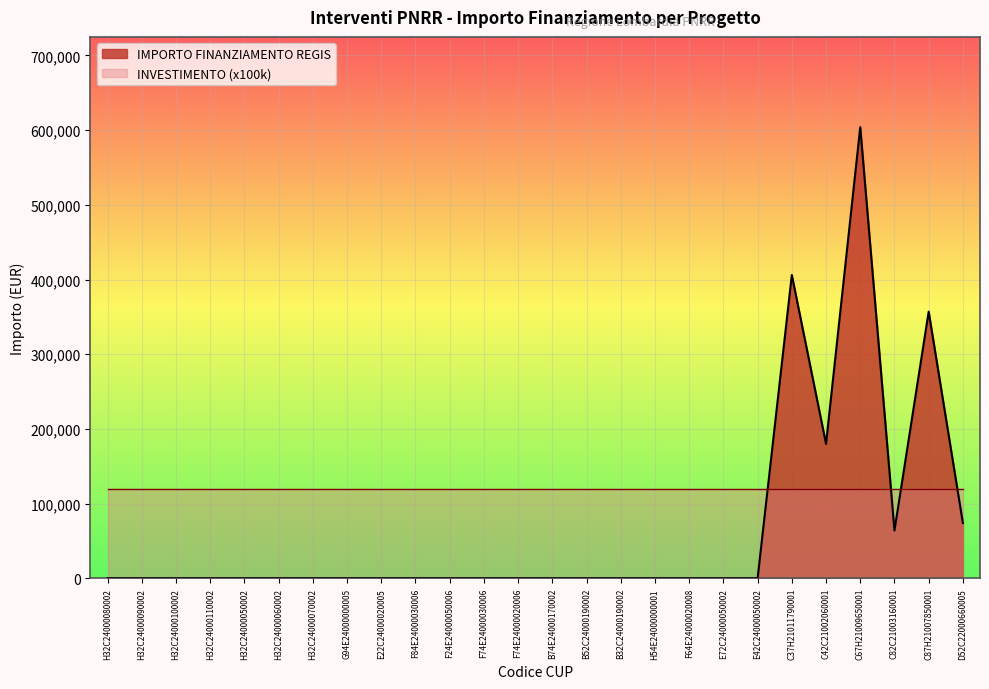

What is the greatest value displayed?

603970.3